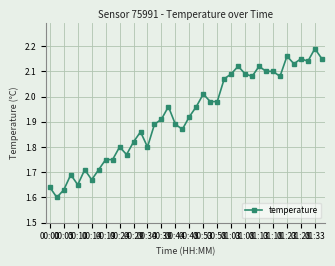

What is the sum of all values?

77.0